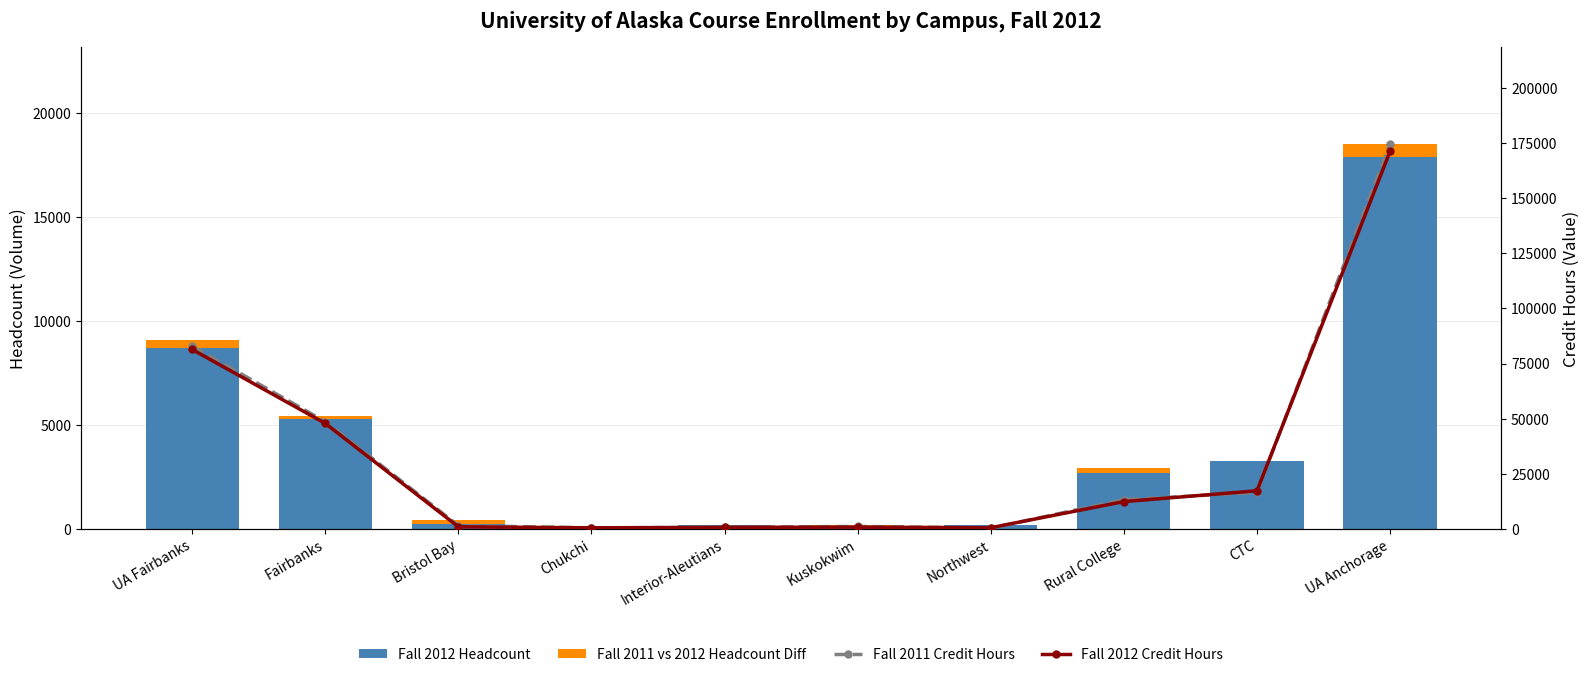

What is the difference between the second highest and minimum values in the Fall 2012 Headcount series?

8566.0